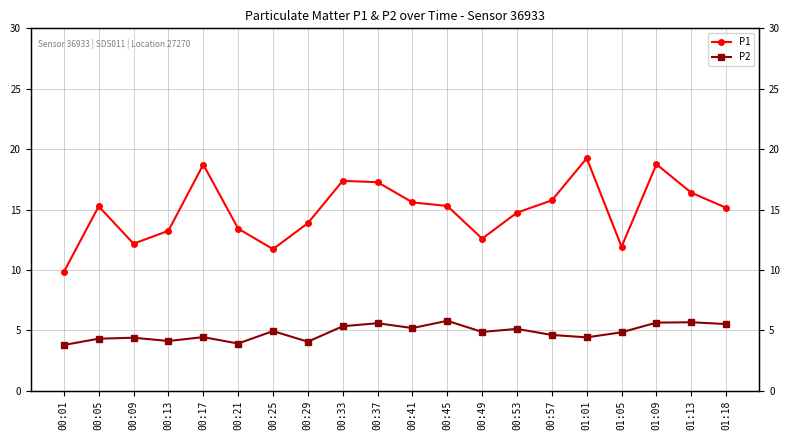

At which label does P1 reach its peak?

01:01